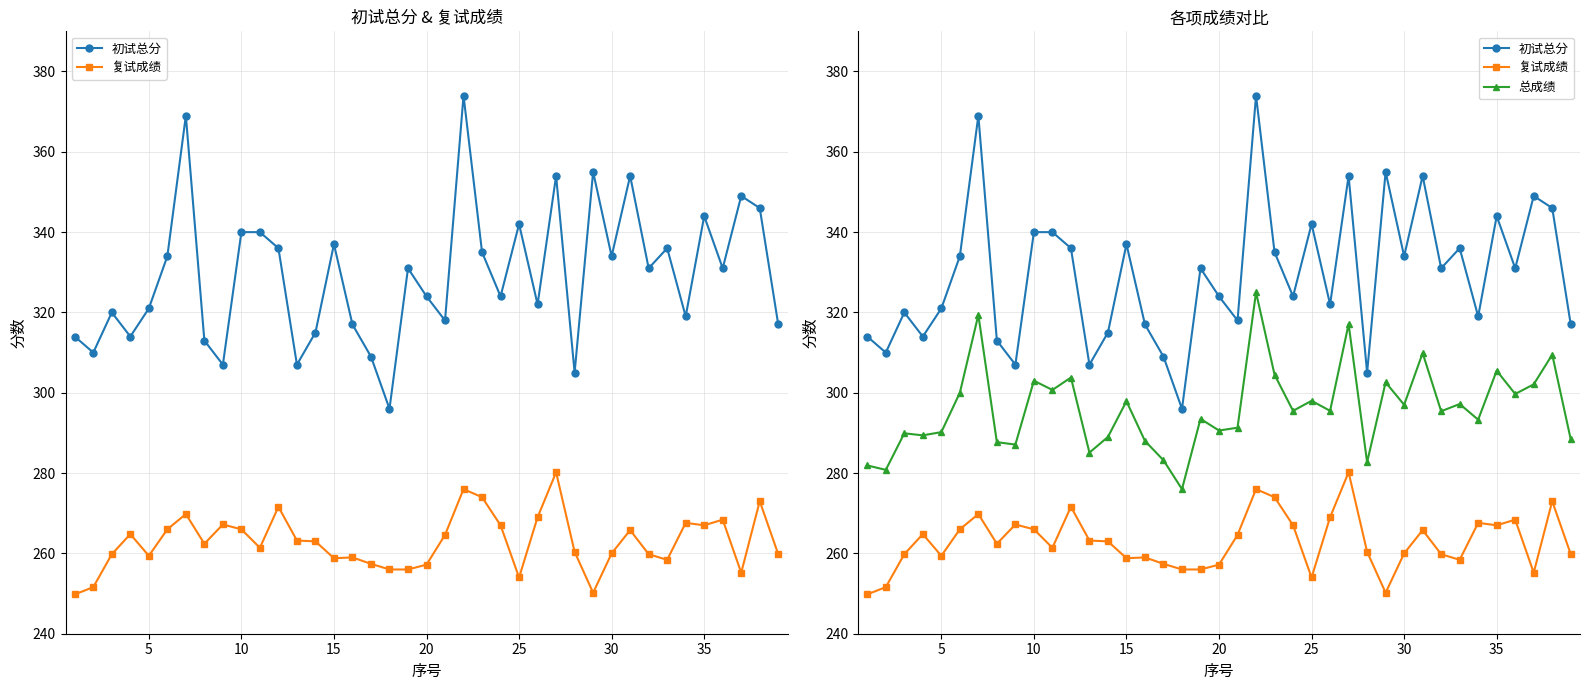

What are all the series names shown in the legend?

初试总分, 复试成绩, 总成绩